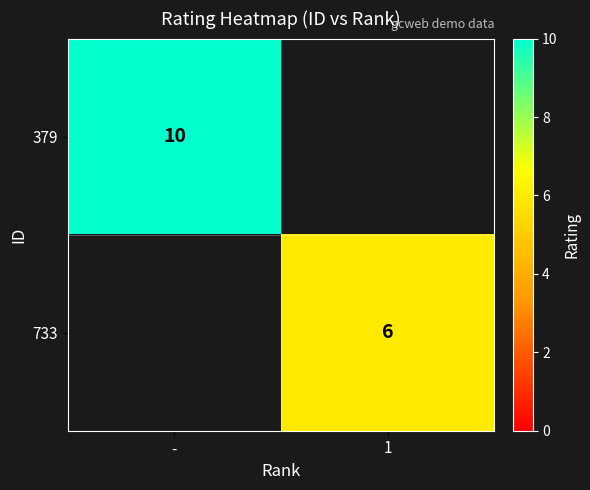

The 379 series shows 10 at -. True or false?

True